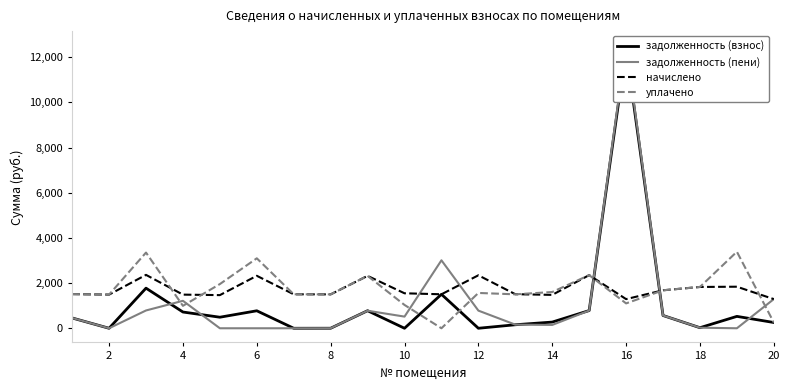

The value of уплачено at 10 is 1032.4. True or false?

True